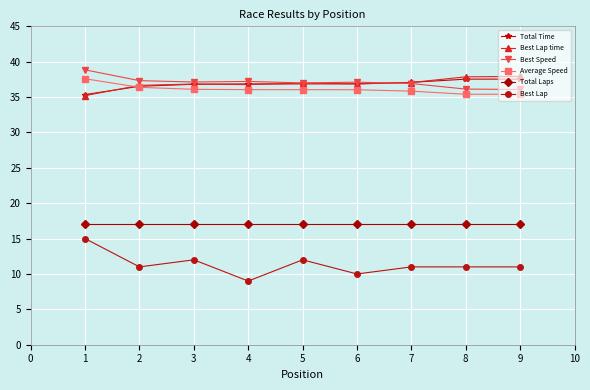

What is the value of the Total Time point at the 1st from the left?

35.4